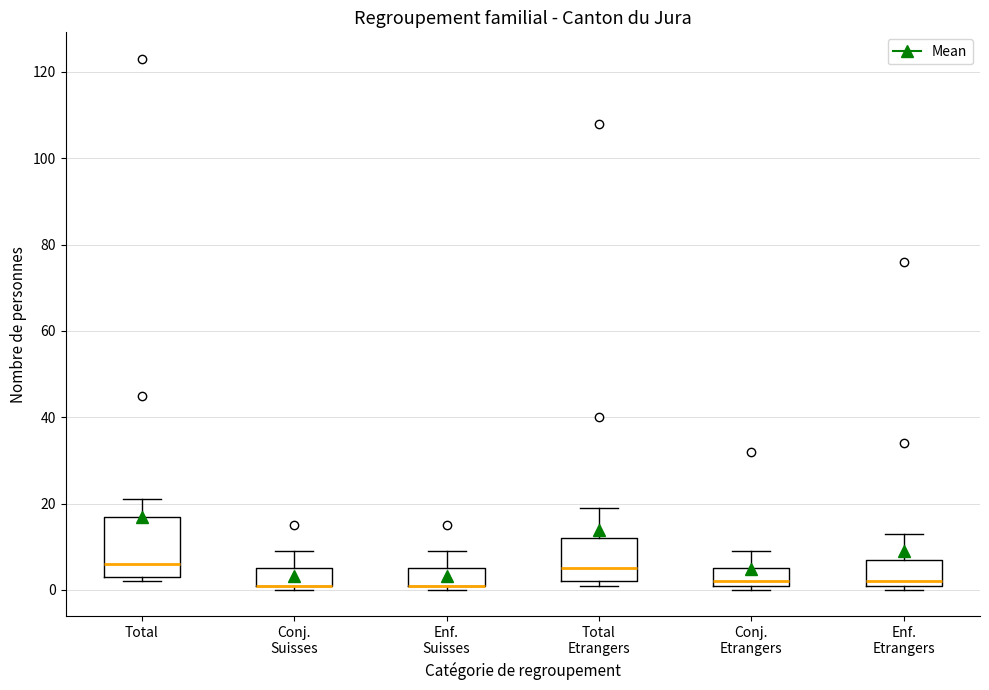

Which box is the tallest, from its lower edge to its upper edge?

Total